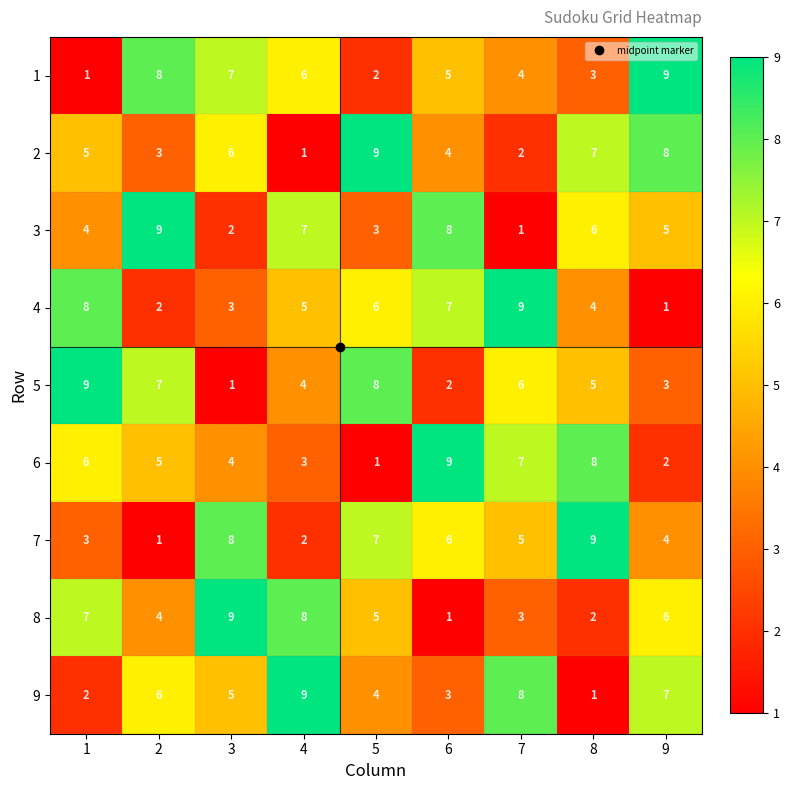

What is the difference between the maximum and minimum values in the 7 series?

8